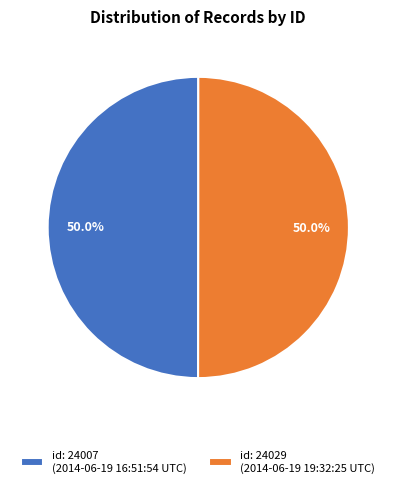

What is the ratio of the value at id: 24007 (2014-06-19 16:51:54 UTC) to the value at id: 24029 (2014-06-19 19:32:25 UTC)?

1.0